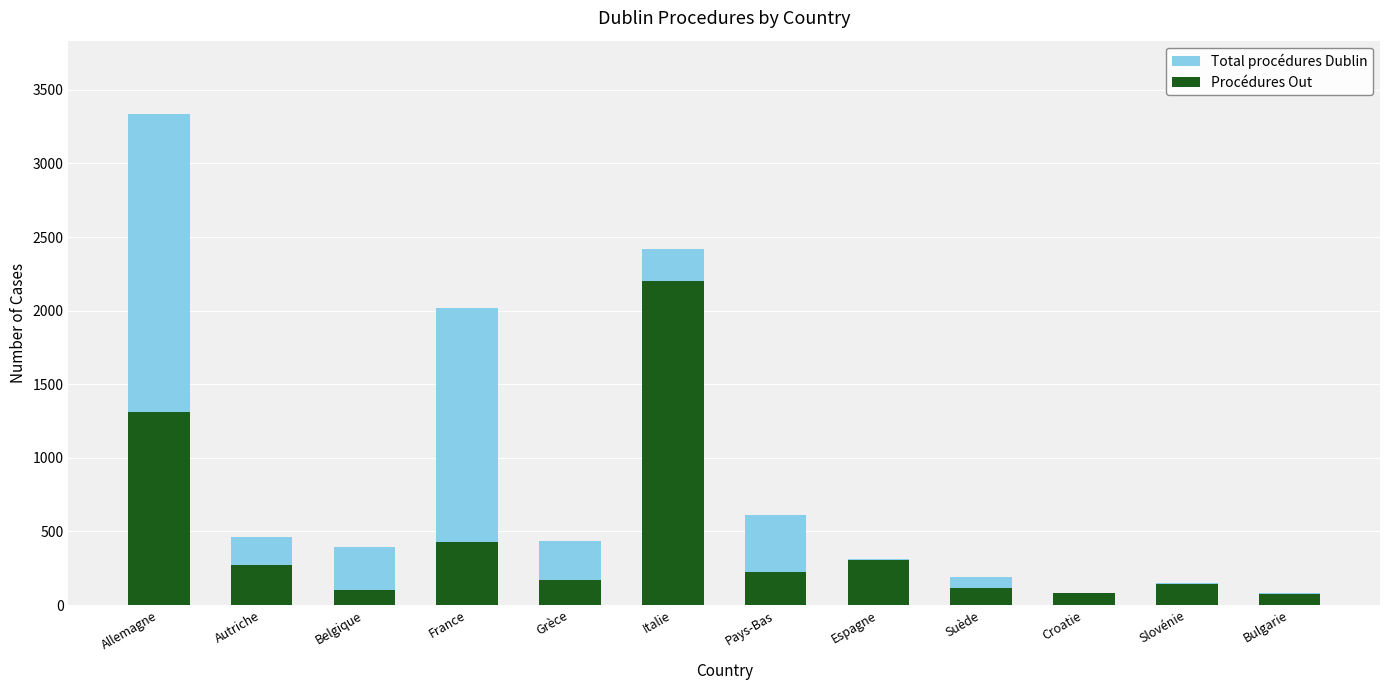

At which category is the sum across all series the highest?

Allemagne